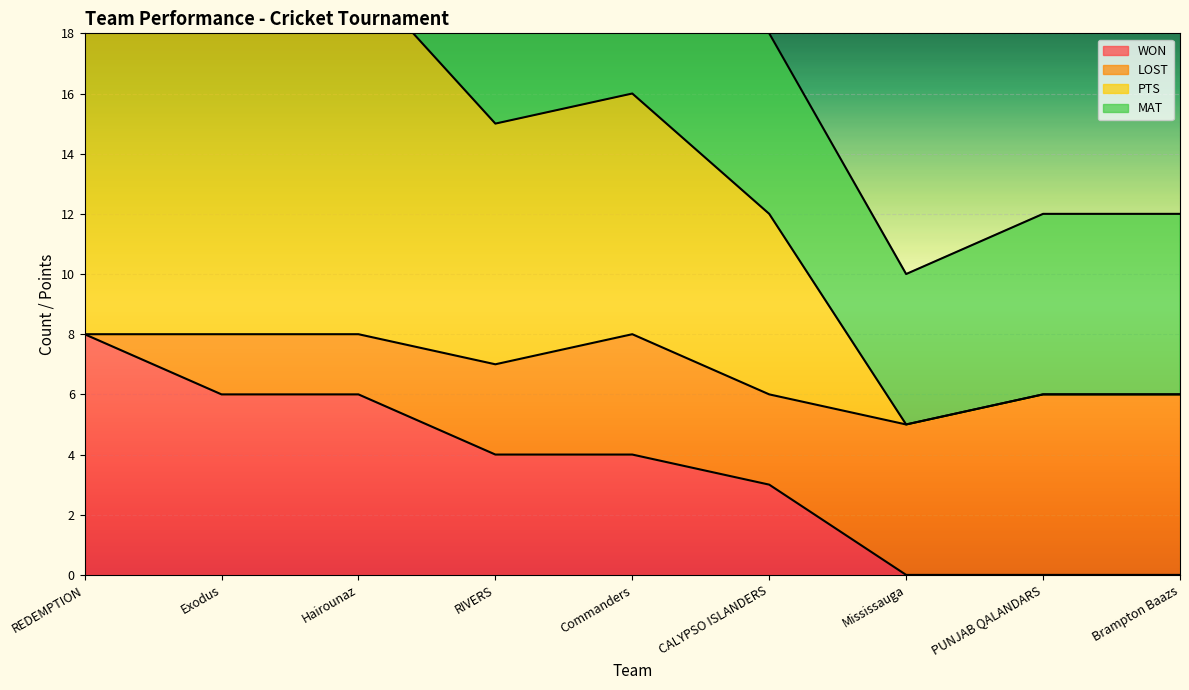

Between Exodus and Hairounaz, which series saw the biggest shift?

WON